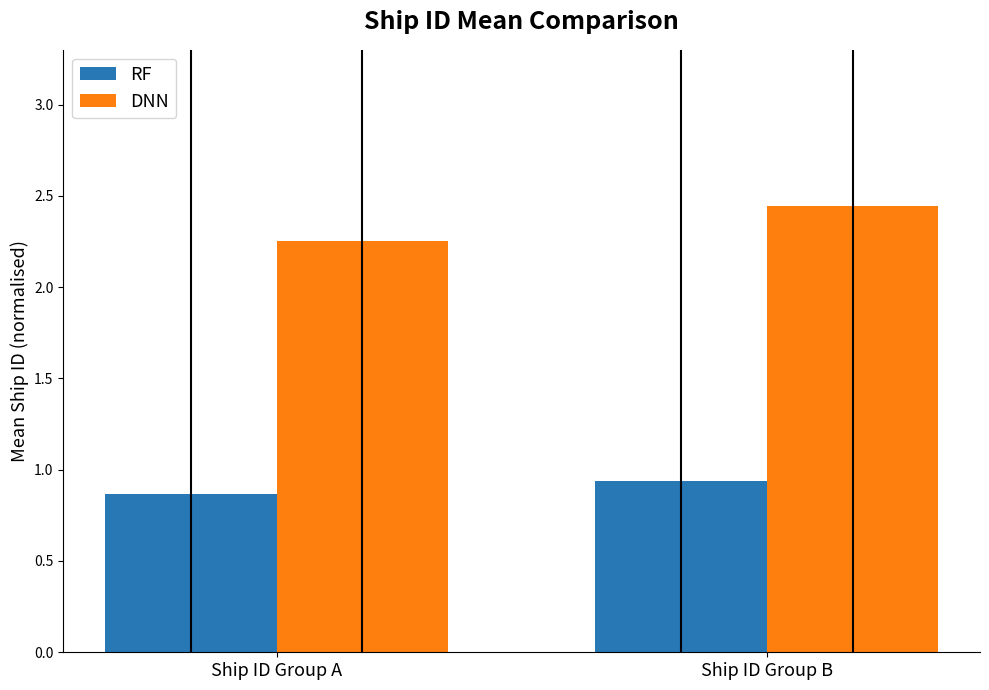

Rank the series by their average value, from highest to lowest.

DNN, RF